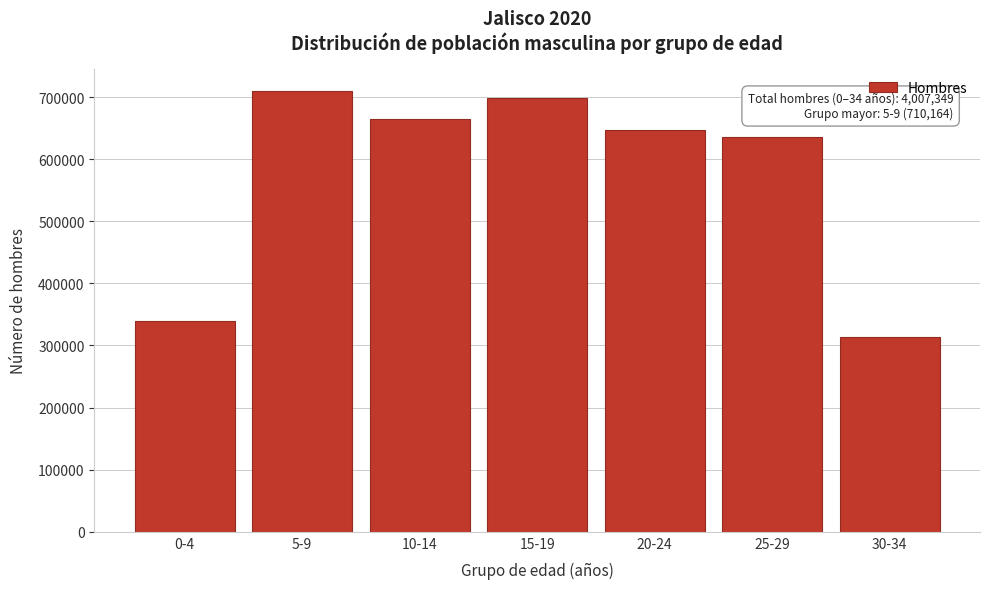

Reading right to left, what are all the values shown in this chart?

313317	635070	646984	698301	663985	710164	339528